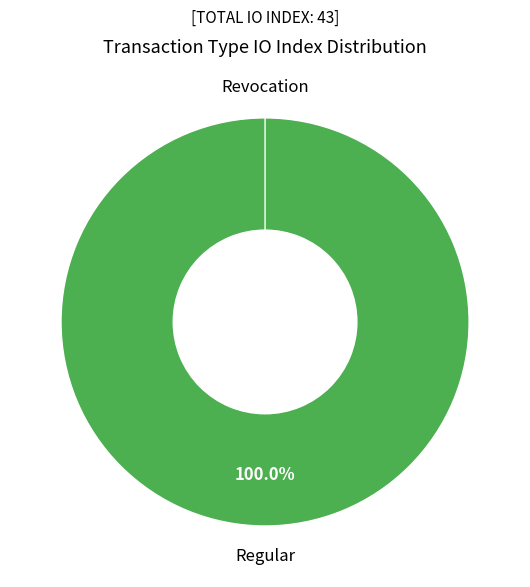

To the nearest percent, what is the combined percentage of Regular and Revocation?

100%